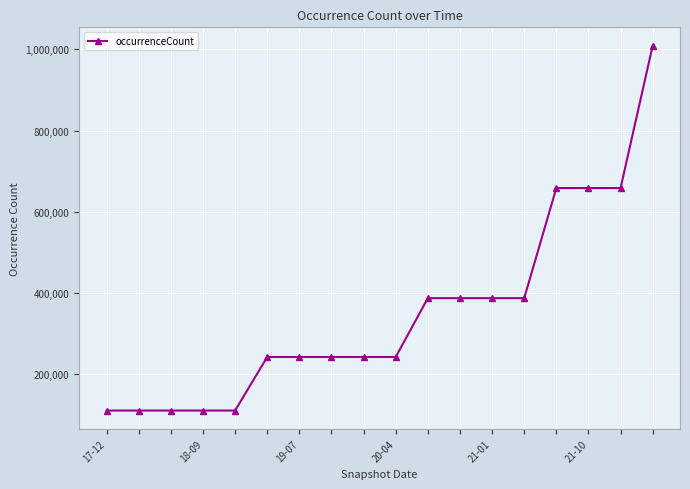

What is the maximum value shown in the chart?

1009212